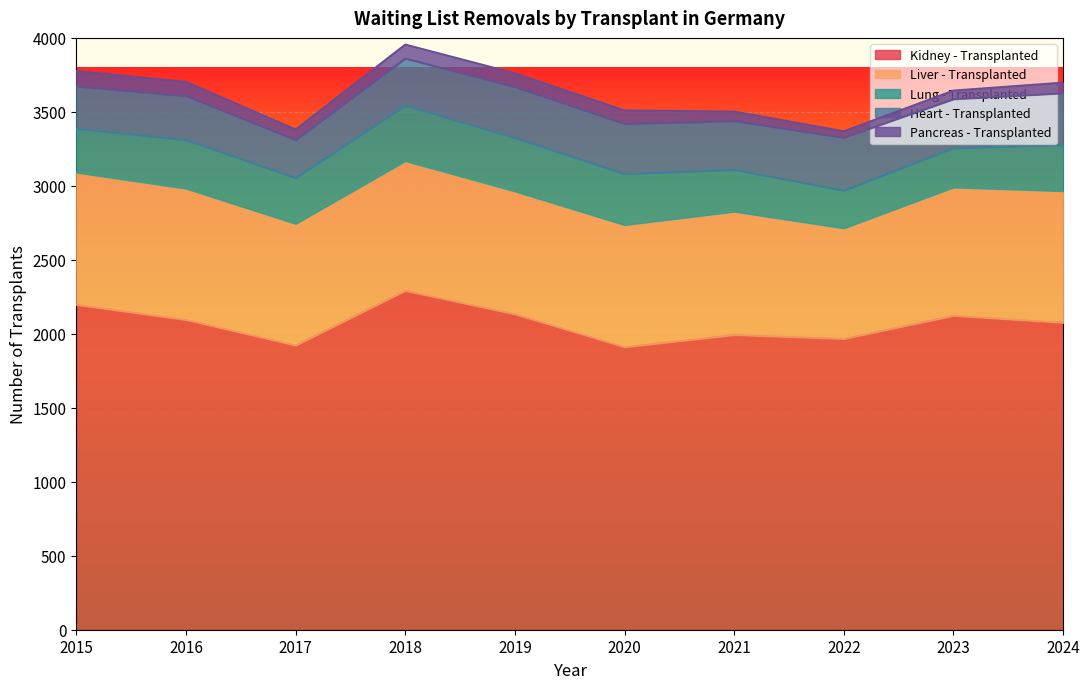

How many categories are shown in the chart?

10